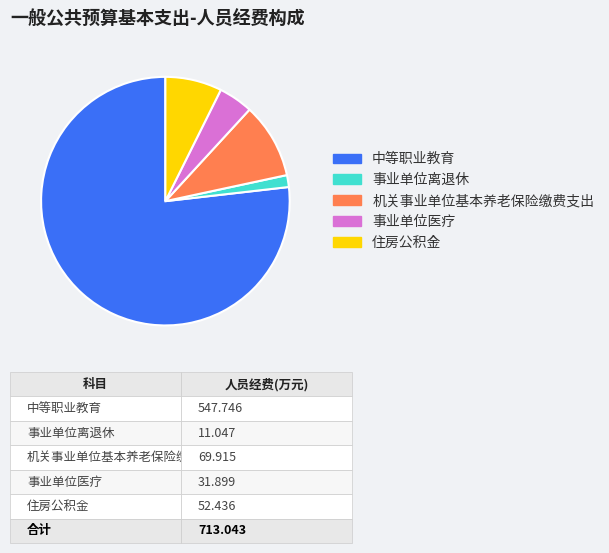

Which has a higher value, 事业单位离退休 or 机关事业单位基本养老保险缴费支出?

机关事业单位基本养老保险缴费支出